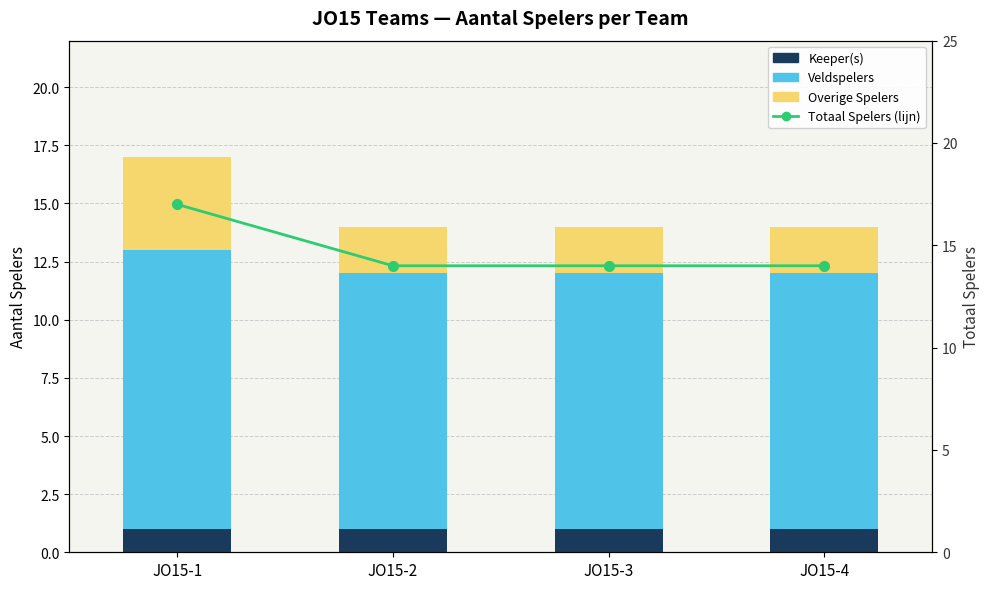

What is the minimum value shown in the chart?

1